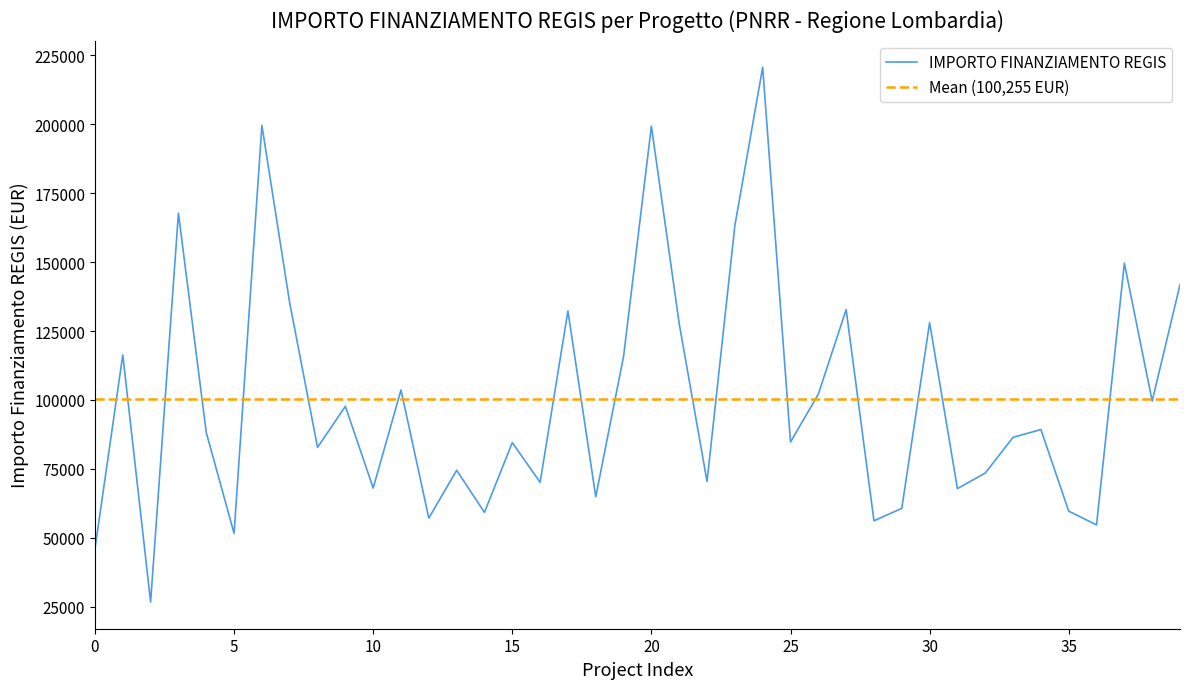

The value of IMPORTO FINANZIAMENTO REGIS at 10 is 42194.1. True or false?

False